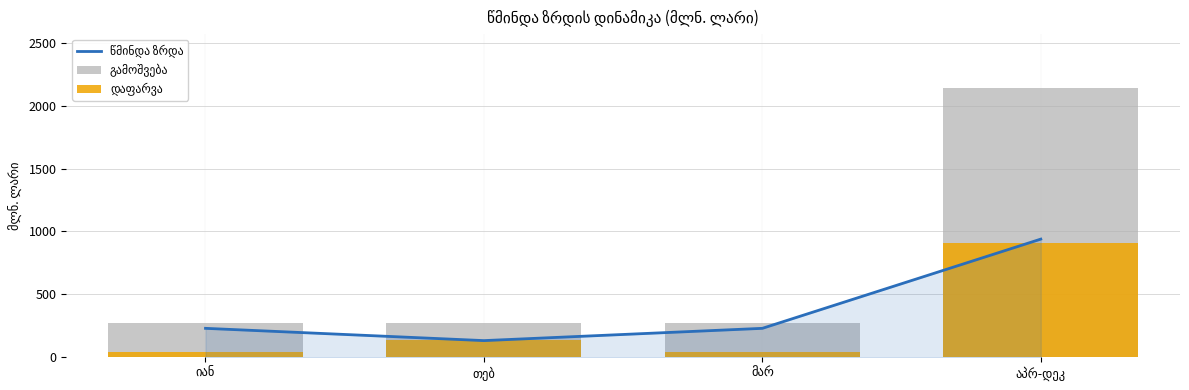

At აპრ-დეკ, list the series in order from smallest to largest.

დაფარვა, წმინდა ზრდა, გამოშვება